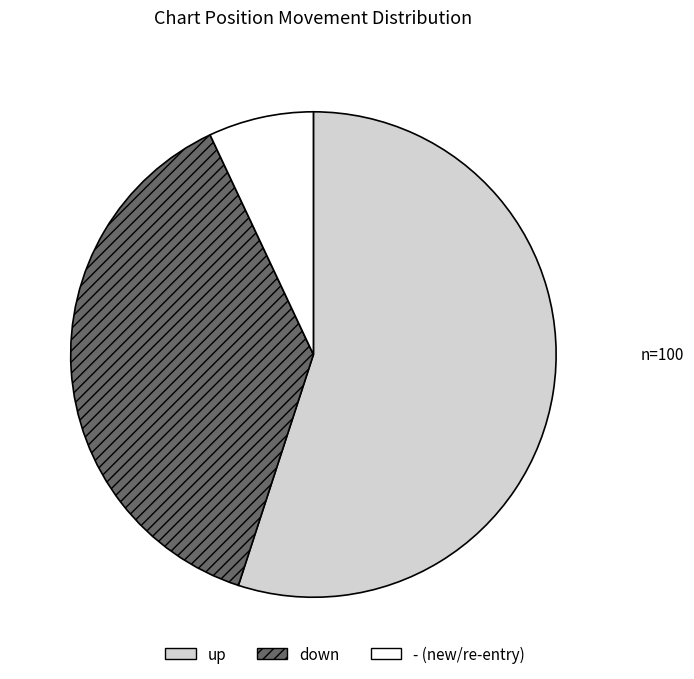

What is the majority slice?

up